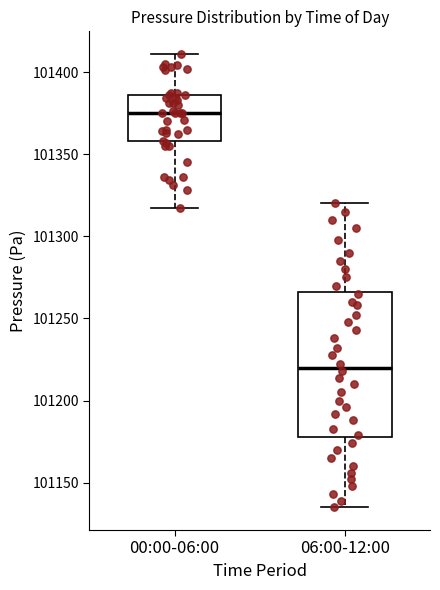

Which box is the tallest, from its lower edge to its upper edge?

06:00-12:00